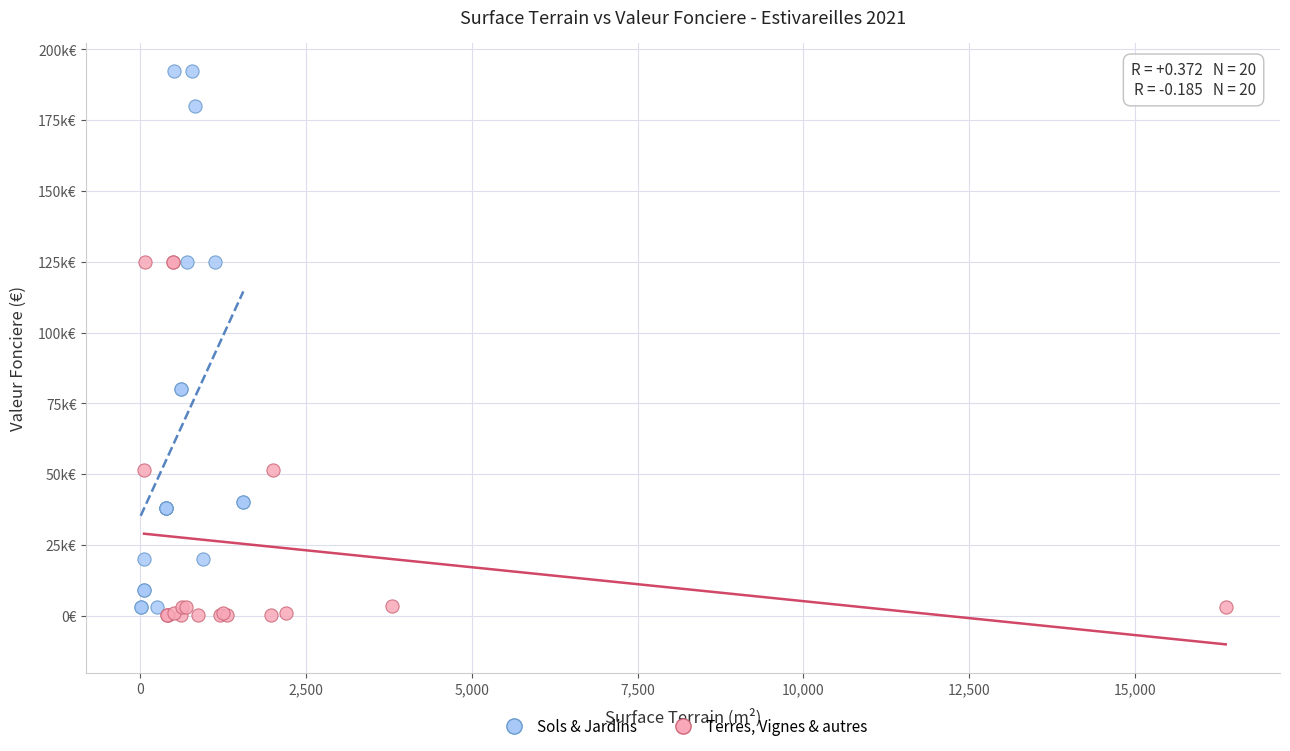

Which series reaches the minimum Y coordinate?

Terres, Vignes & autres